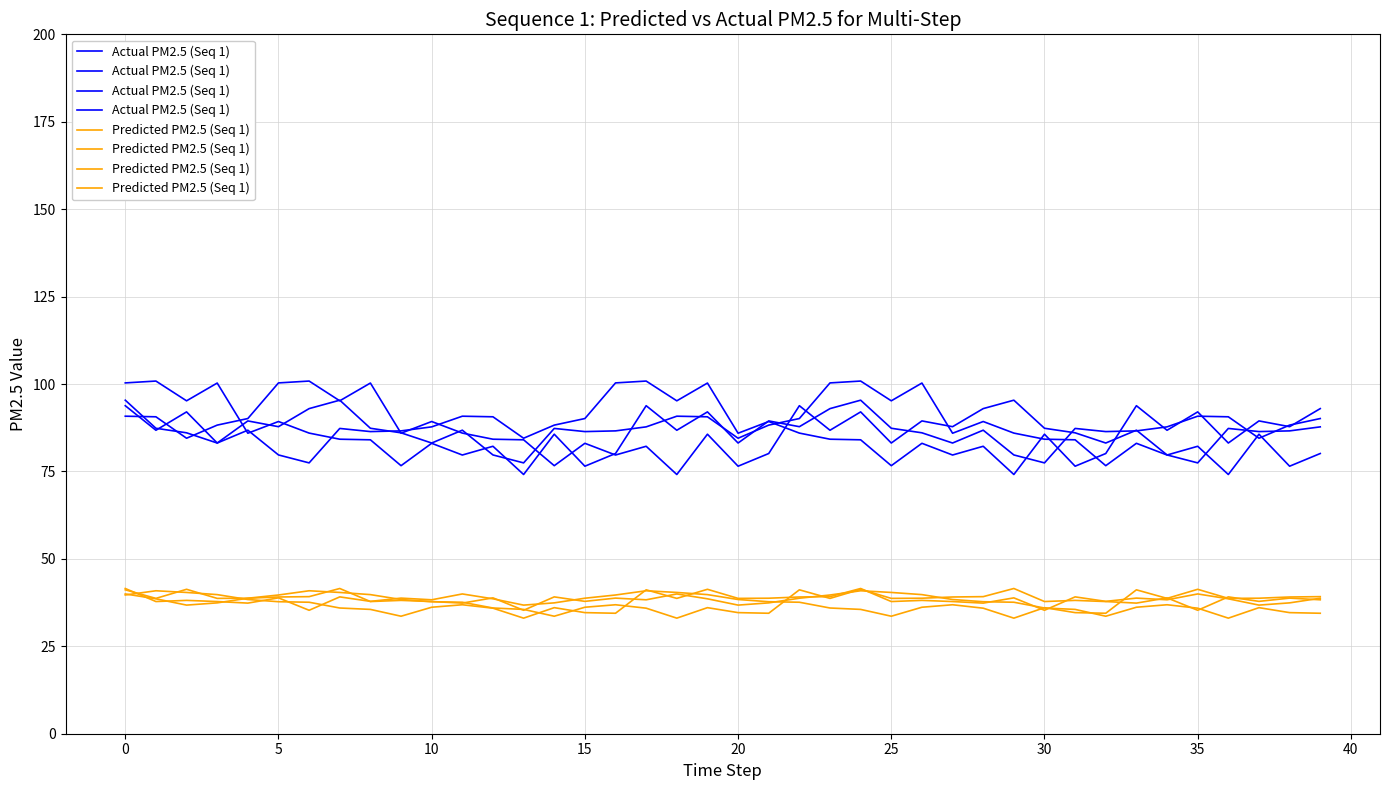

What is the difference between the maximum and minimum values in the Predicted PM2.5 (Seq 1) series?

8.5